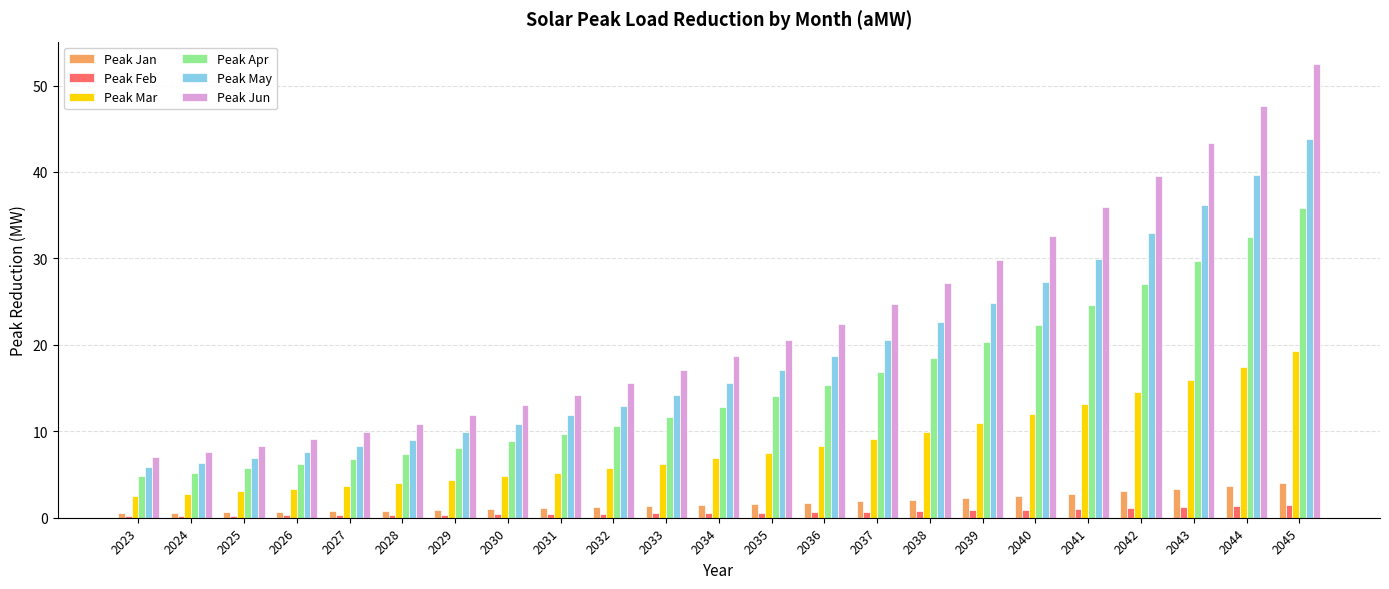

How many bars are there in total?

138